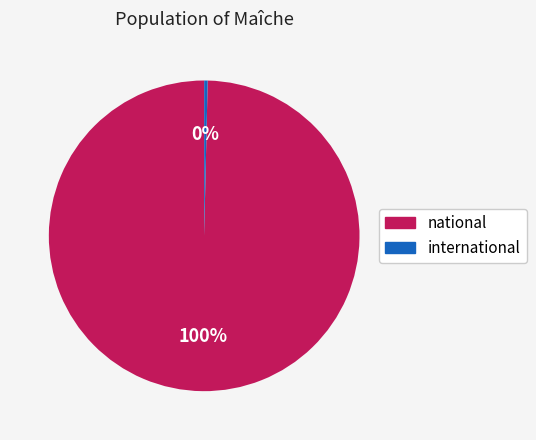

Is there any slice that represents more than half of the pie?

Yes